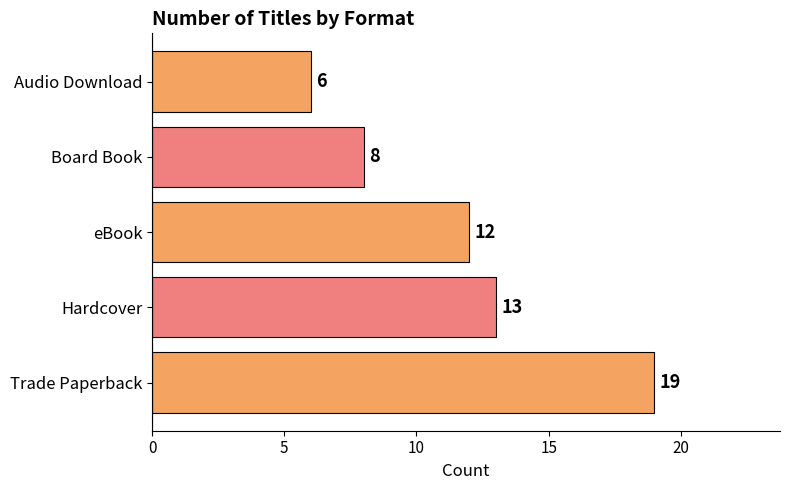

What is the change in value from Trade Paperback to Audio Download?

-13